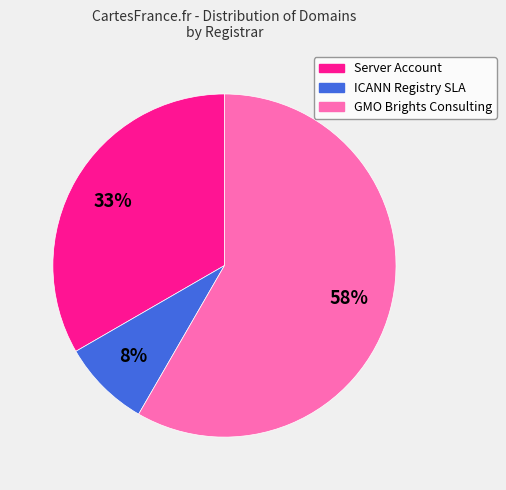

To the nearest percent, what is the average slice percentage?

33%